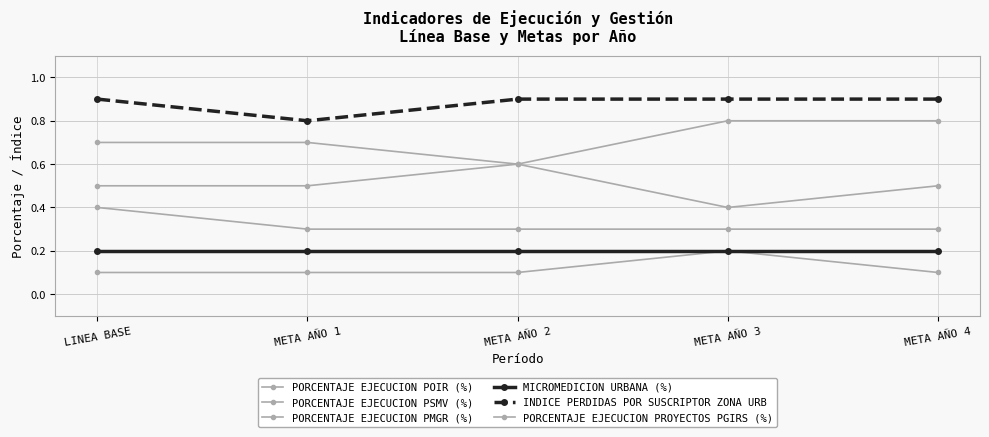

In PORCENTAJE EJECUCION PSMV (%), how many points are higher than both neighbors (excluding endpoints)?

1